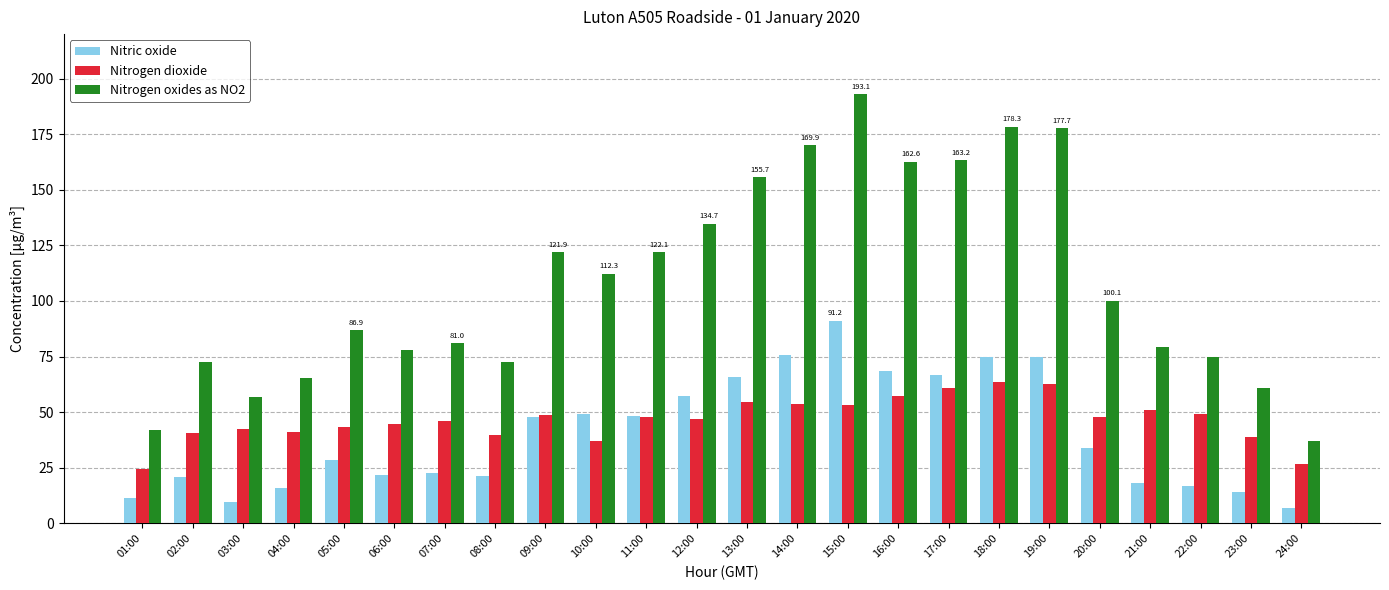

How many distinct data groups are displayed?

3